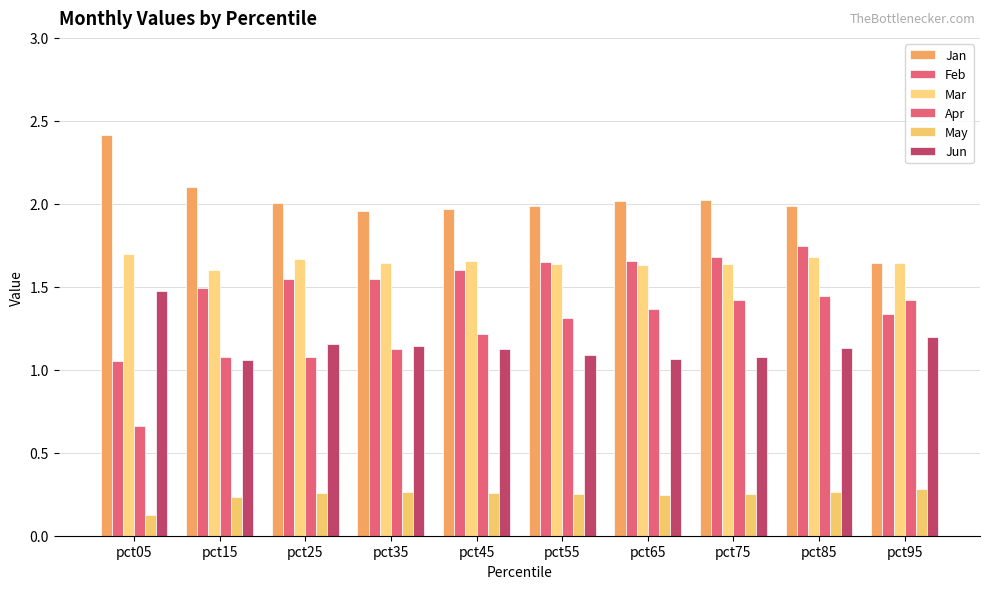

How many bars are there in total?

60